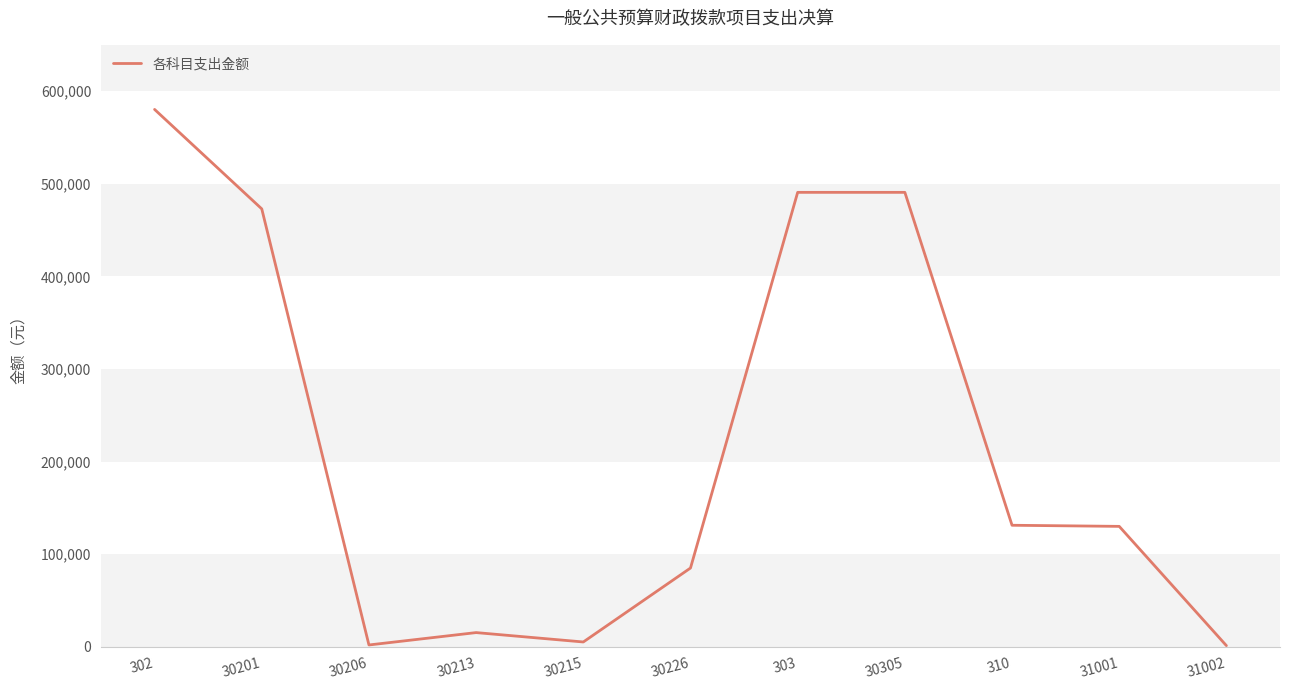

What is the difference between the maximum and minimum values?

579053.8